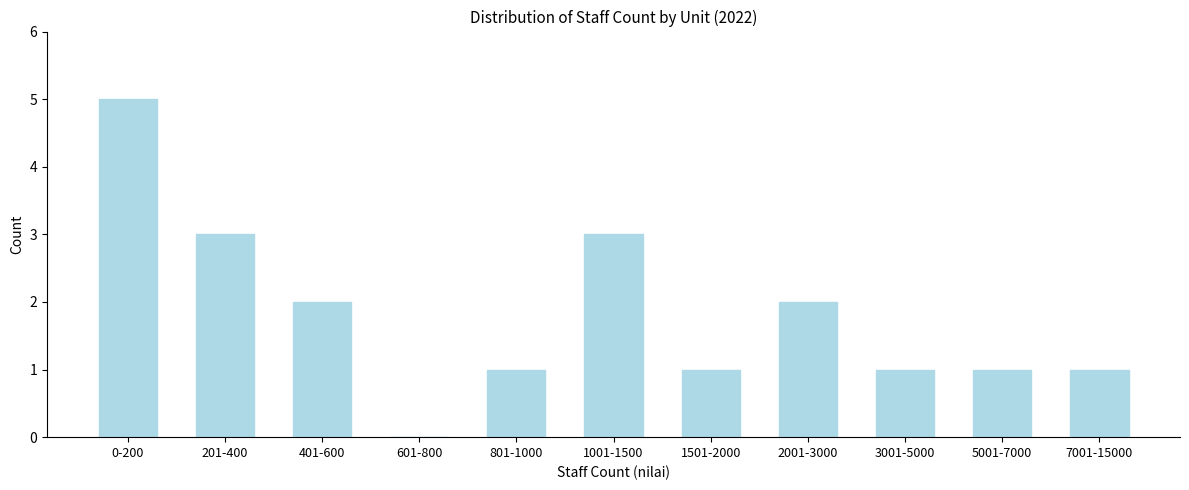

Reading left to right, what are all the values shown in this chart?

0-200=5	201-400=3	401-600=2	601-800=0	801-1000=1	1001-1500=3	1501-2000=1	2001-3000=2	3001-5000=1	5001-7000=1	7001-15000=1